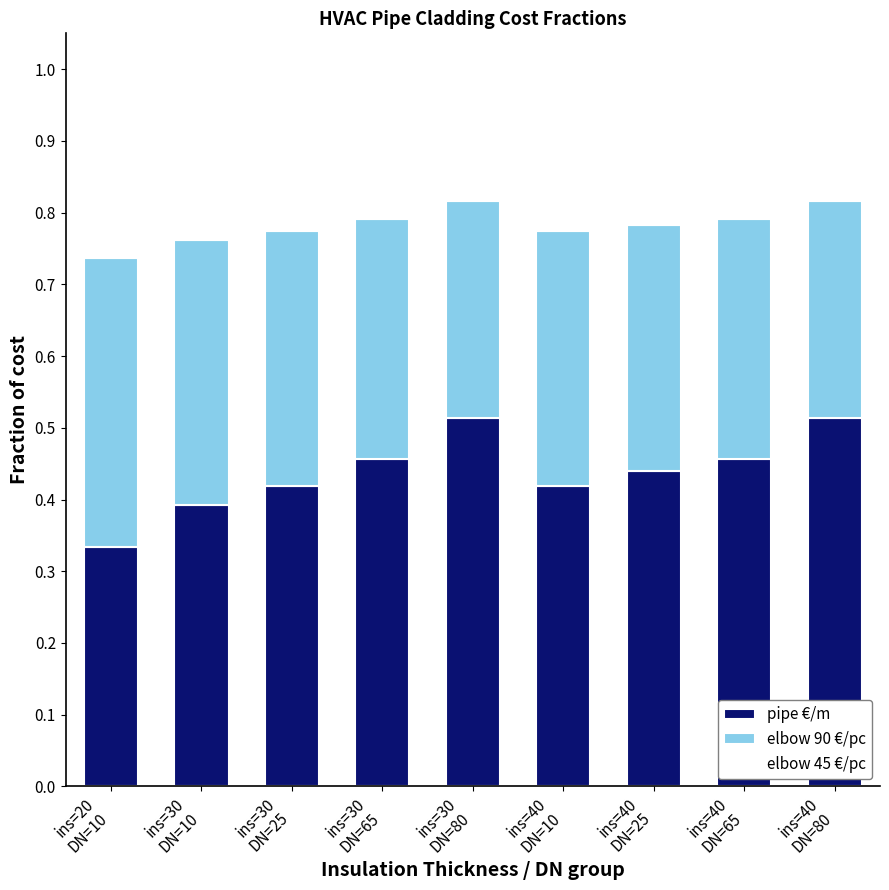

Count the number of categories in the chart.

9